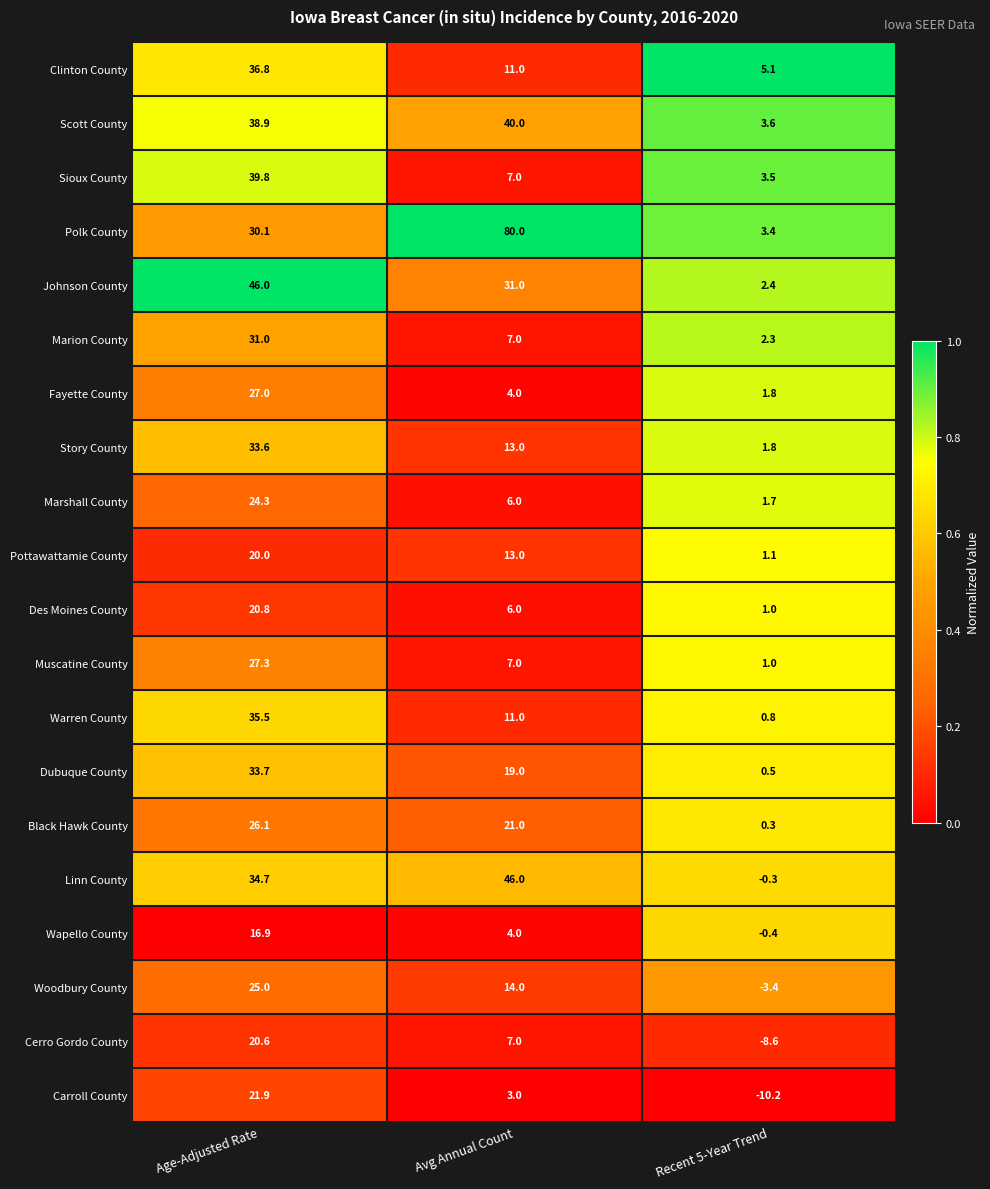

What value does the Scott County series have at Age-Adjusted Rate?

38.9